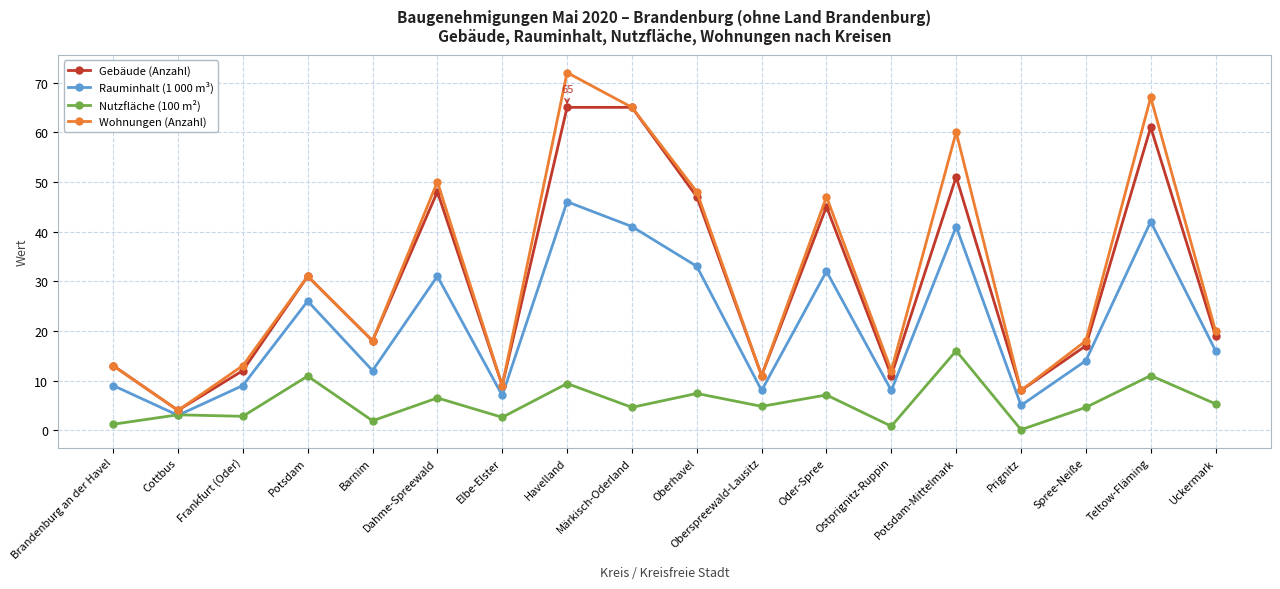

Which series changed the most between Dahme-Spreewald and Elbe-Elster?

Wohnungen (Anzahl)